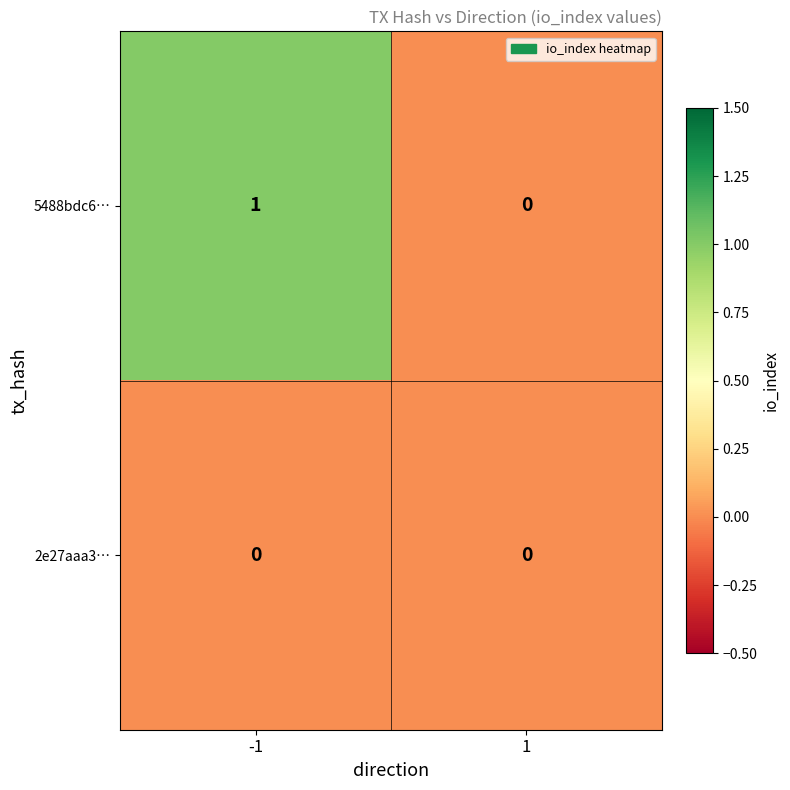

Which series changed the most between -1 and 1?

5488bdc6…